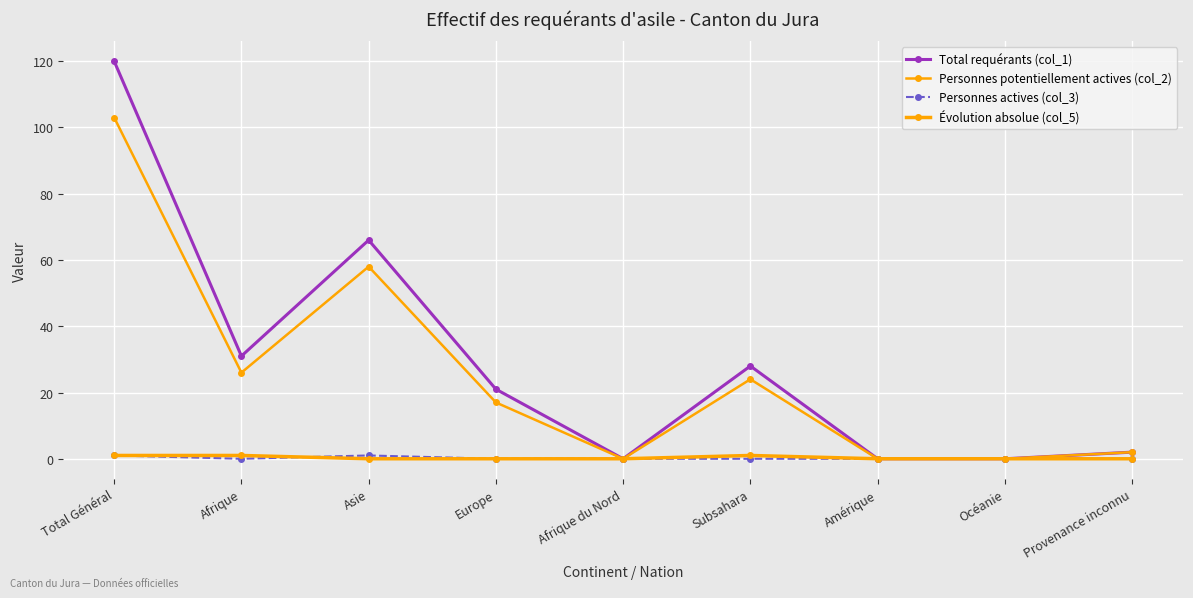

List the labels in order of Évolution absolue (col_5) value, smallest first.

Asie, Europe, Afrique du Nord, Amérique, Océanie, Provenance inconnu, Total Général, Afrique, Subsahara